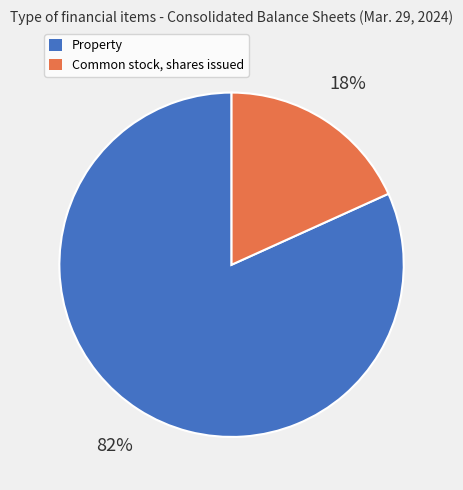

To the nearest percent, what is the difference between the largest and smallest slice percentages?

64%